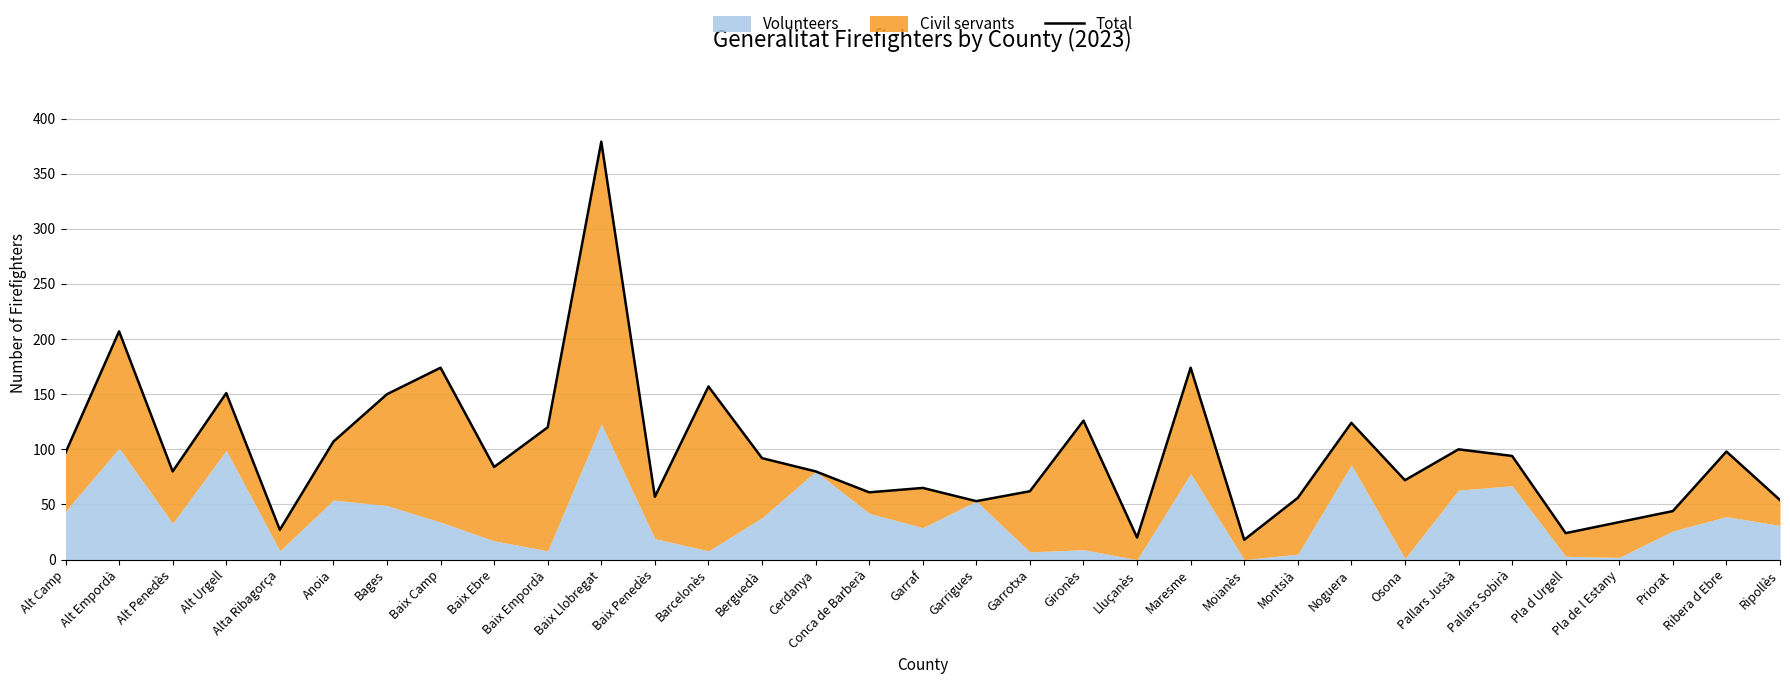

The chart shows a value of 29 at Osona. True or false?

False